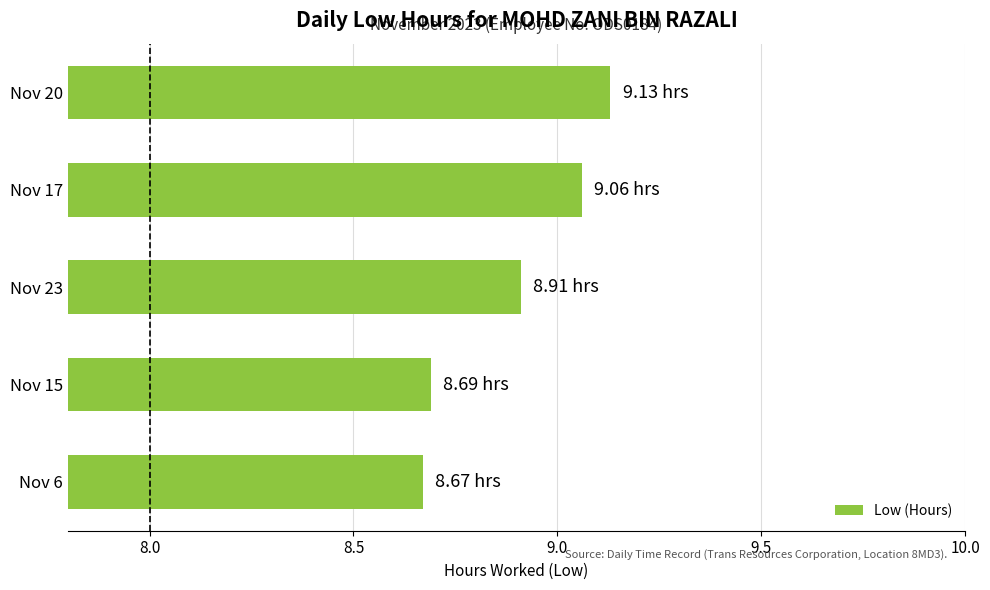

How many categories are shown in the chart?

5